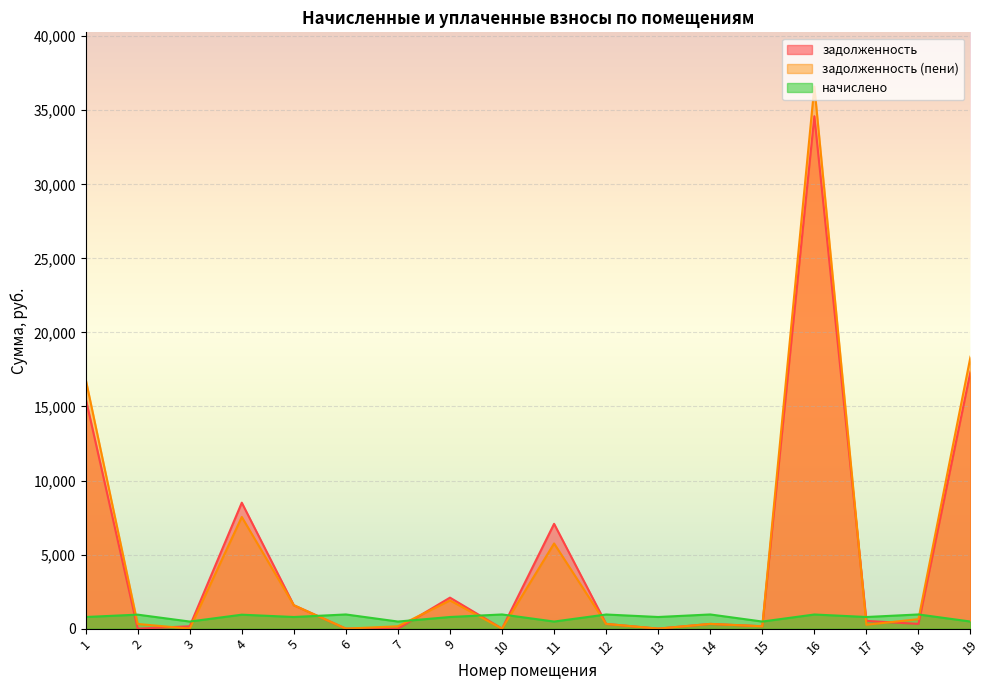

How many distinct data groups are displayed?

3